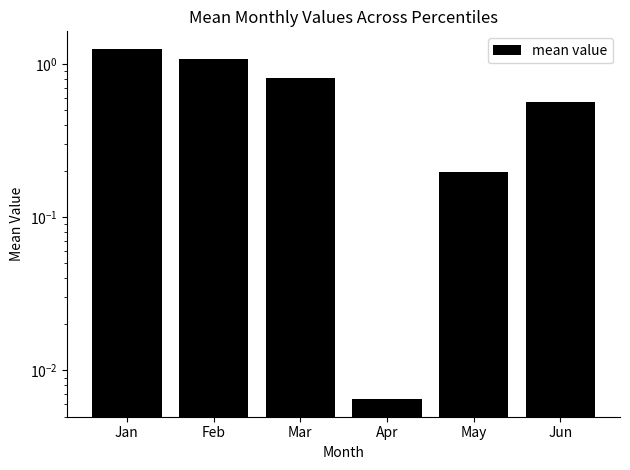

The chart shows a value of 0.4 at Jan. True or false?

False